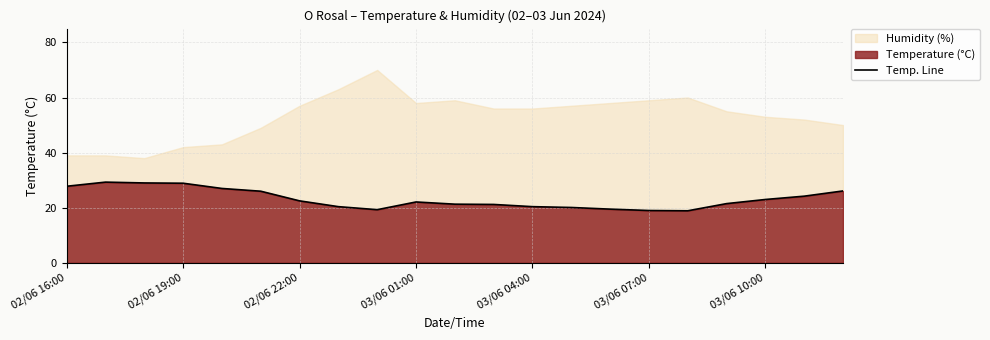

What is the maximum value for Temp. Line?

29.3